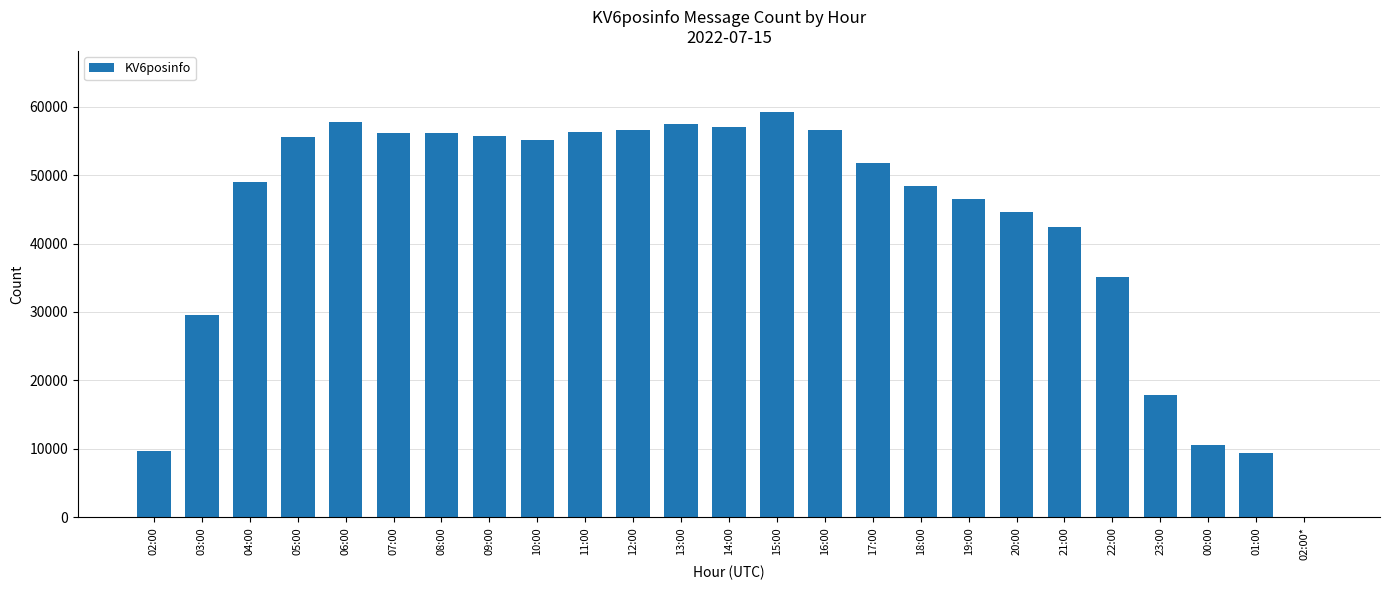

True or false: the data shows 6434 at 23:00.

False